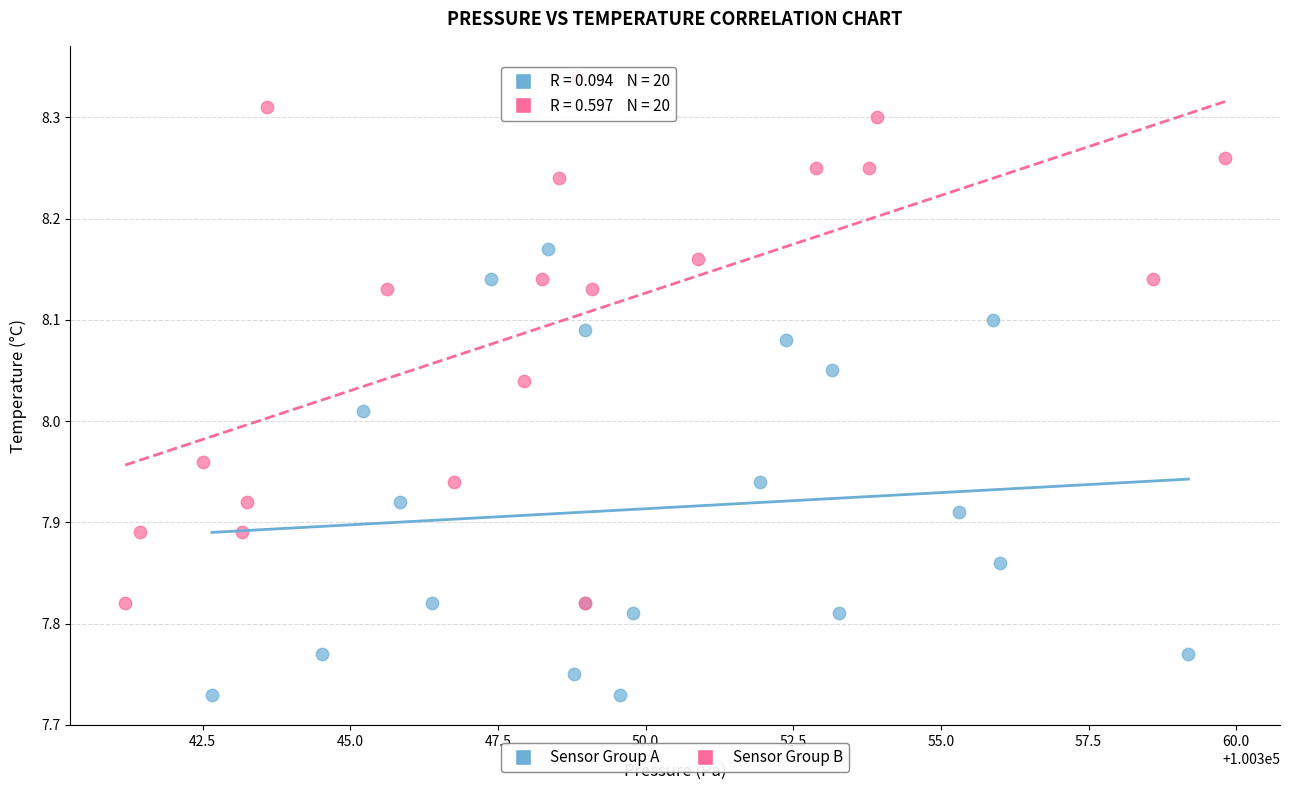

Which series has the largest Y range (max minus min)?

Sensor Group B